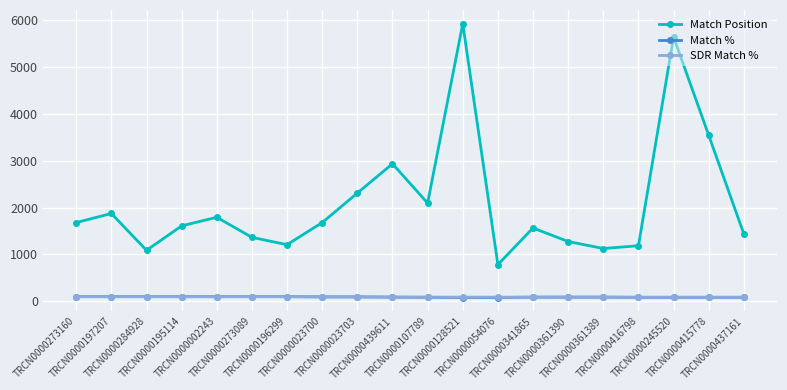

Read the Match Position value at TRCN0000361389, to the nearest 50.

1150